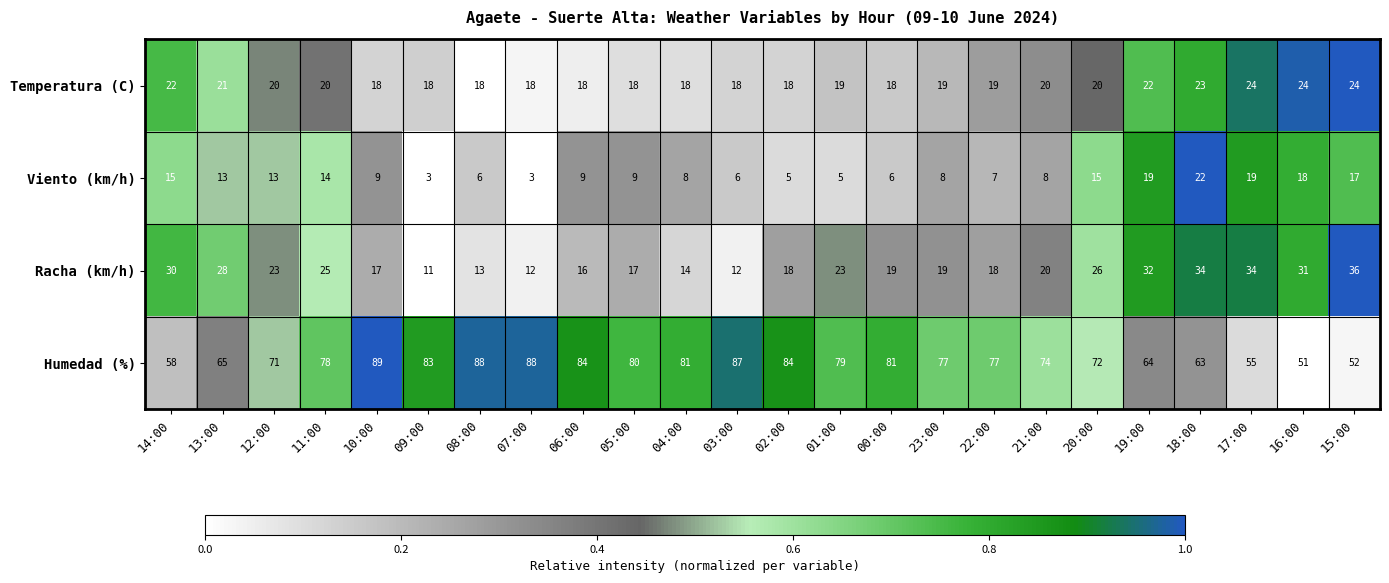

What is the sum of all Racha (km/h) values?

528